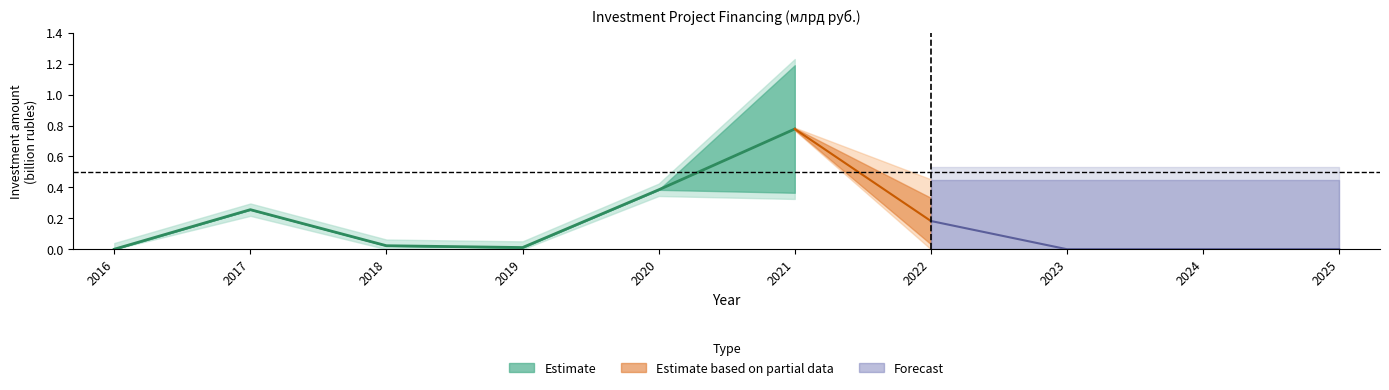

In Освоение (факт), how many points are higher than both neighbors (excluding endpoints)?

2